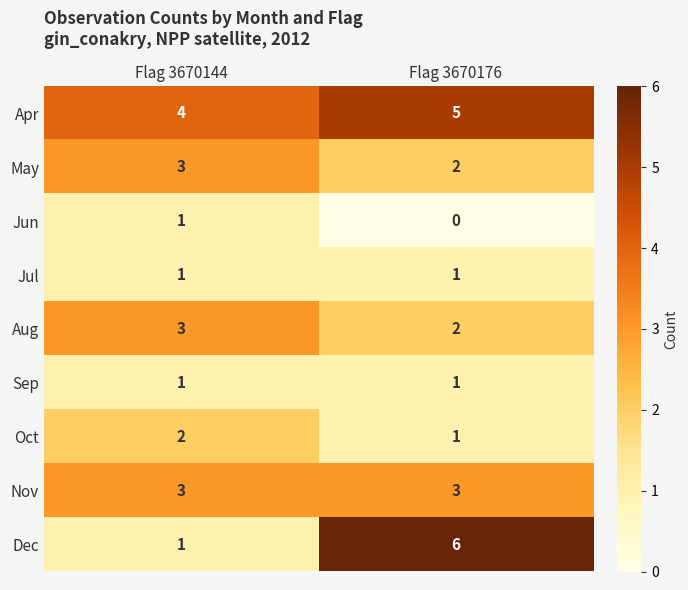

Read the Dec value at Flag 3670176.

6